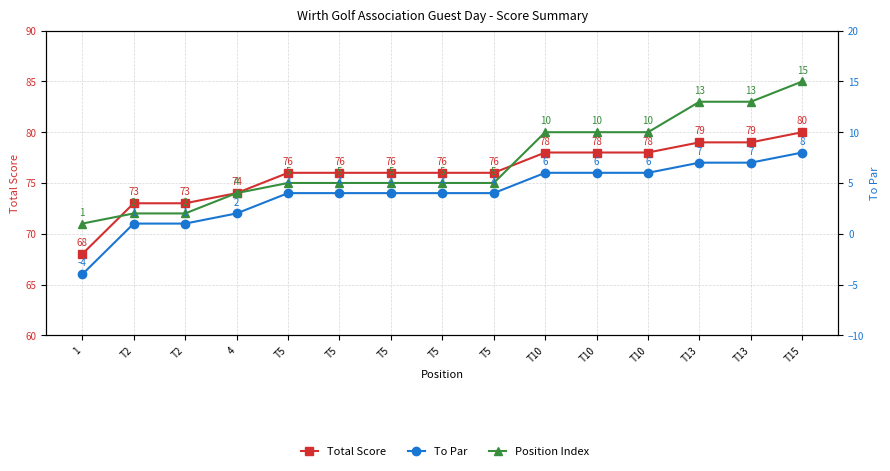

Which series has the largest range (max minus min)?

Position Index